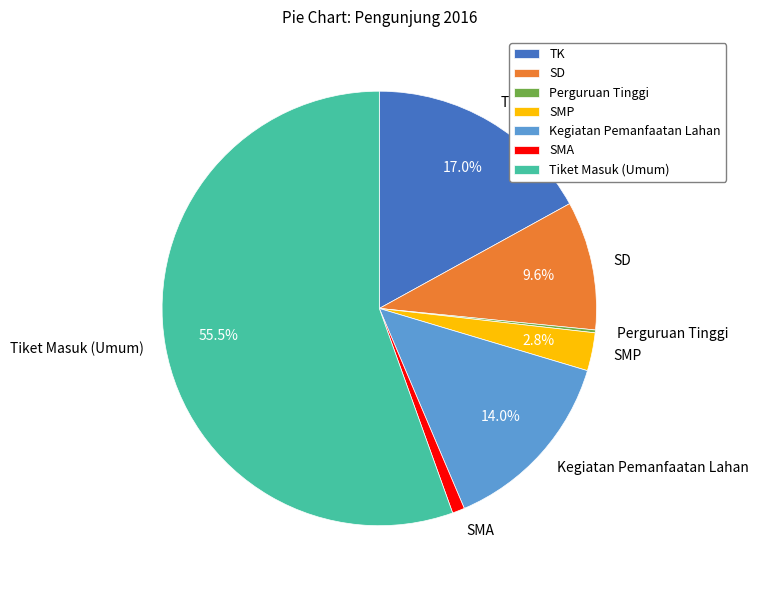

Which category has the biggest portion of the pie?

Tiket Masuk (Umum)